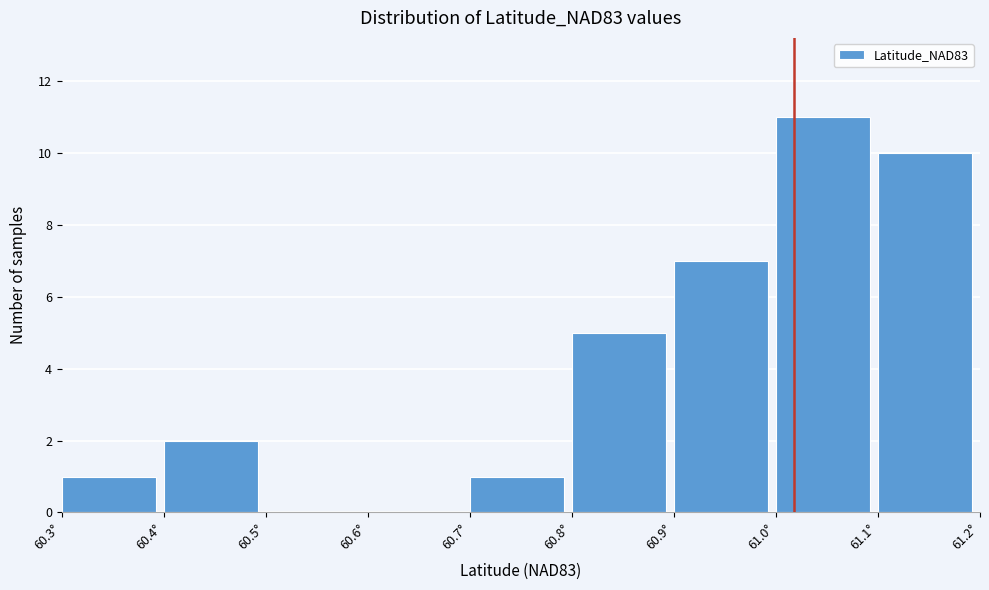

Reading left to right, list every bar in this chart as the range it spans on the x-axis followed by its height. The values are not printed on the chart, so give them approximately, as read against the axis.

60.3 to 60.4: 1
60.4 to 60.5: 2
60.5 to 60.6: 0
60.6 to 60.7: 0
60.7 to 60.8: 1
60.8 to 60.9: 5
60.9 to 61.0: 7
61.0 to 61.1: 11
61.1 to 61.2: 10